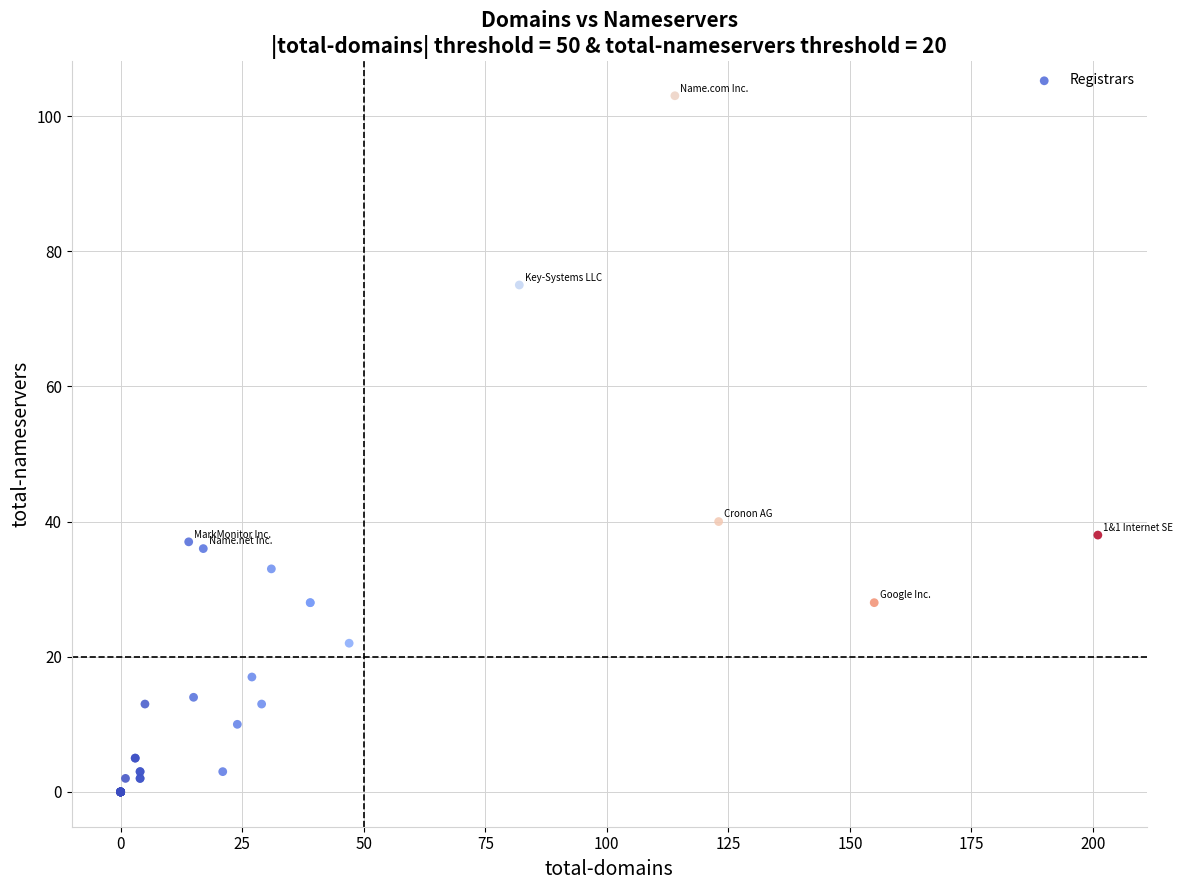

What Y value in the scatter plot is closest to 51?

40